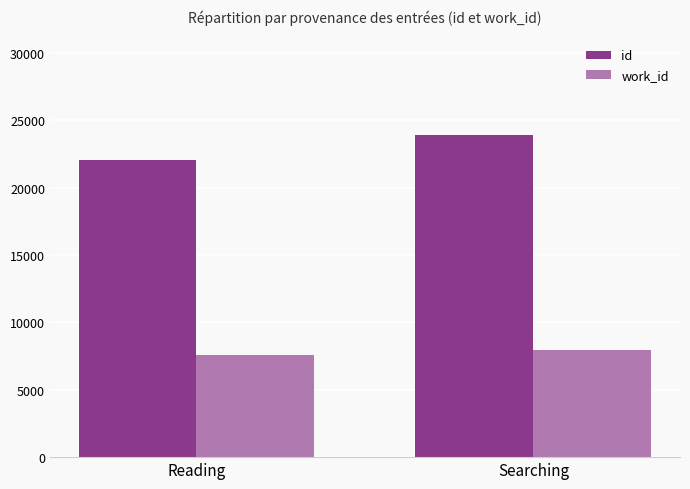

What value does the id series have at Searching?

23921